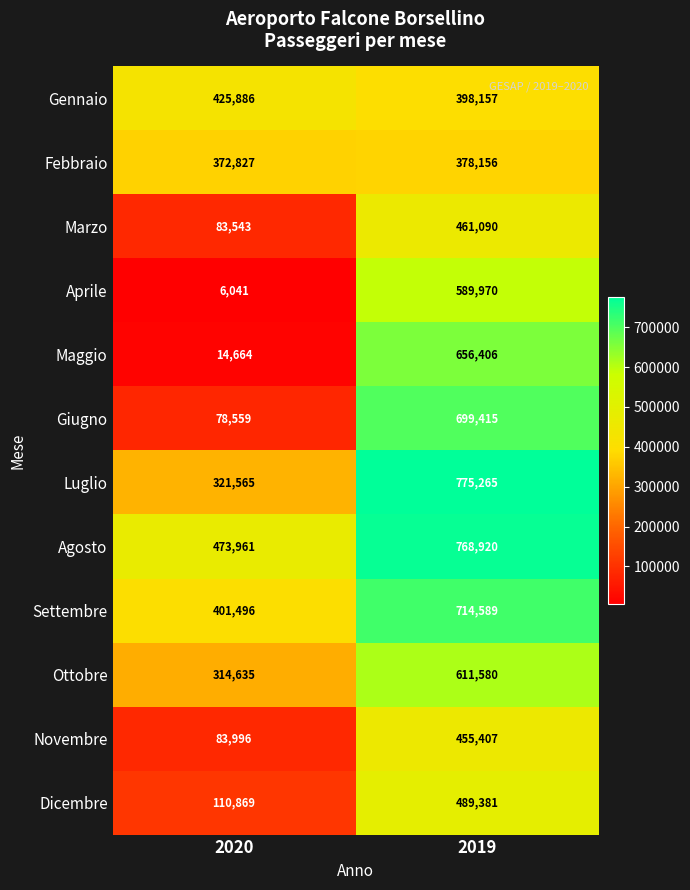

How many distinct data groups are displayed?

12